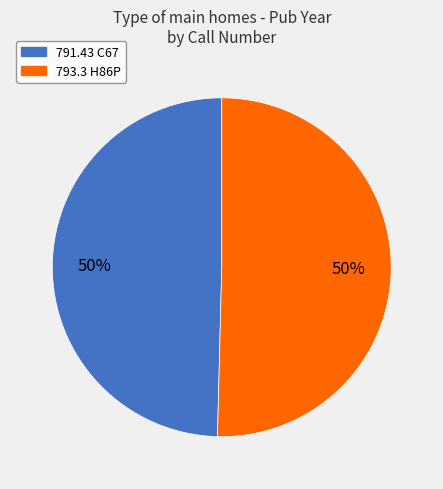

How many segments does this pie chart have?

2